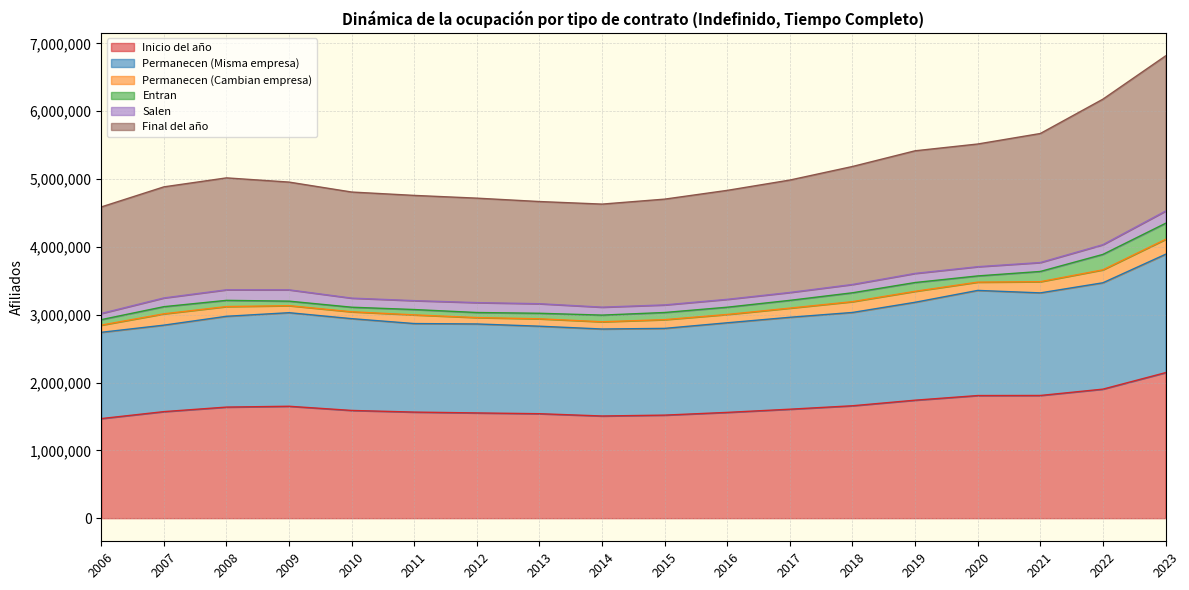

How many values in the Inicio del año series exceed 1606843?

8